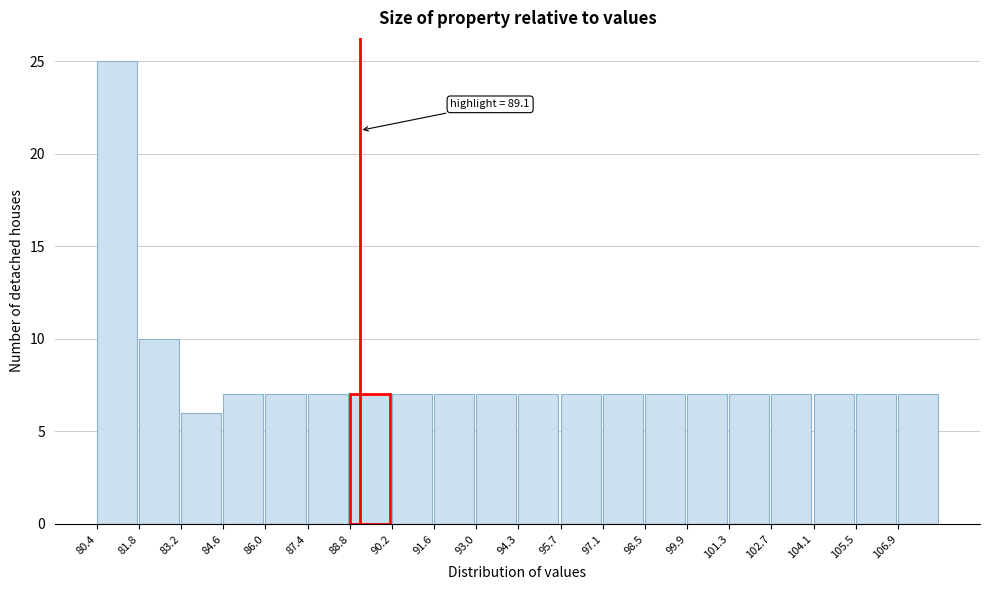

Over which range of the x-axis is the bar tallest?

80.4 to 81.8